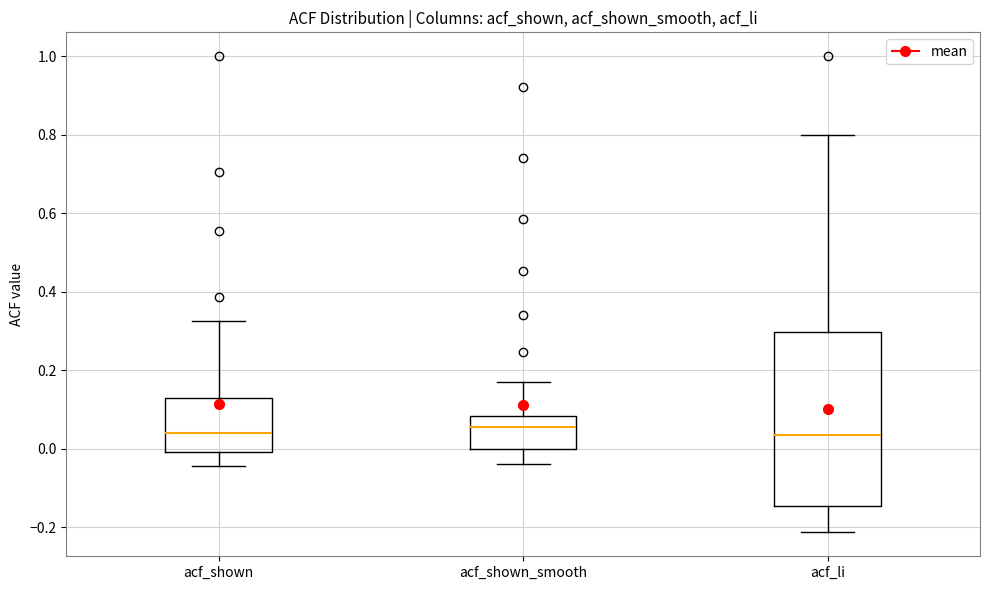

Reading left to right, transcribe this box plot: for each box, give where its median line is, the range the box spans, and where its two whiskers end, as read against the y-axis. The values are not printed on the chart, so give them approximately, as read against the axis.

acf_shown: median 0.04, box 0.00 to 0.12, whiskers -0.04 to 0.32
acf_shown_smooth: median 0.06, box 0.00 to 0.08, whiskers -0.04 to 0.18
acf_li: median 0.04, box -0.14 to 0.30, whiskers -0.22 to 0.80